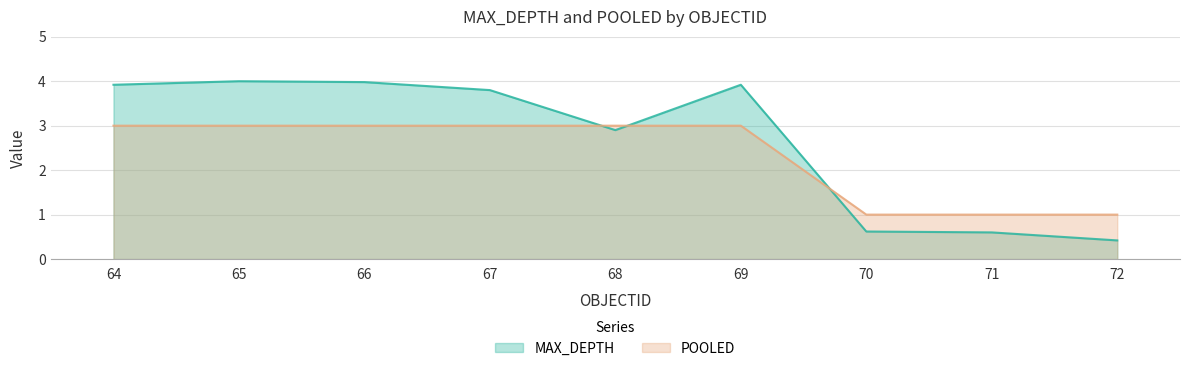

List the series in order of their overall mean, lowest first.

POOLED, MAX_DEPTH